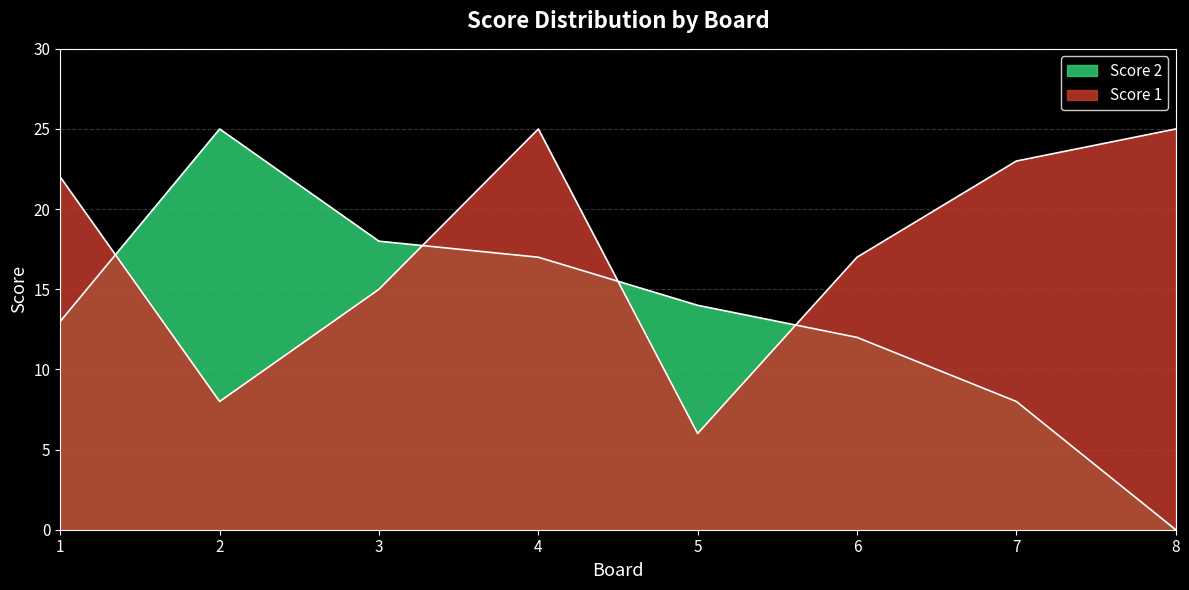

Rank the series by their maximum value, from lowest to highest.

Score 1, Score 2